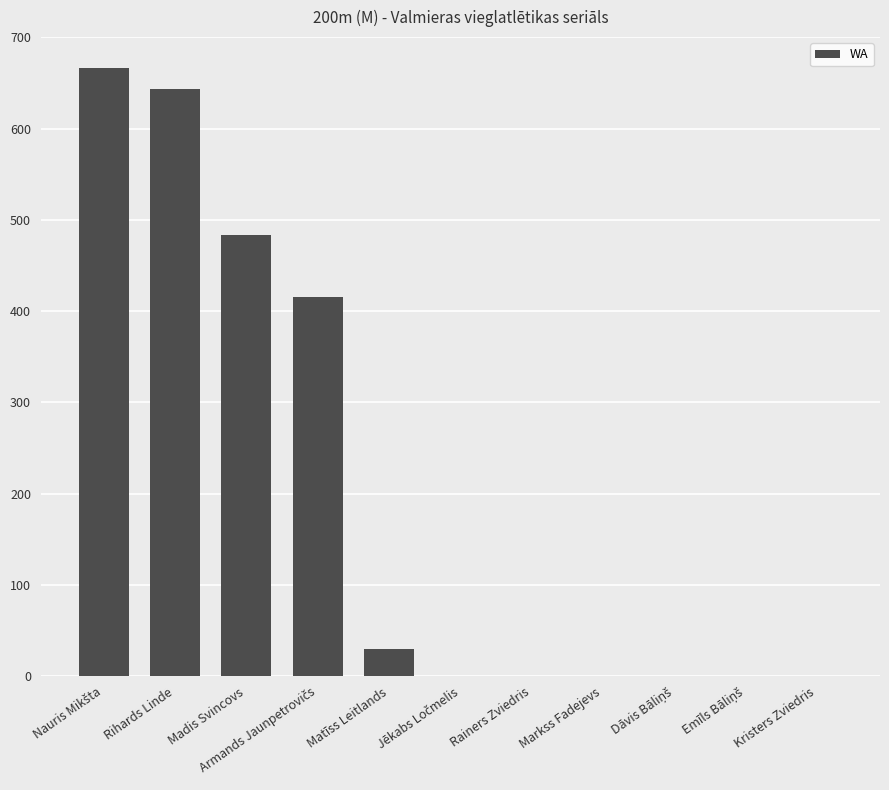

True or false: the data shows 286 at Rihards Linde.

False